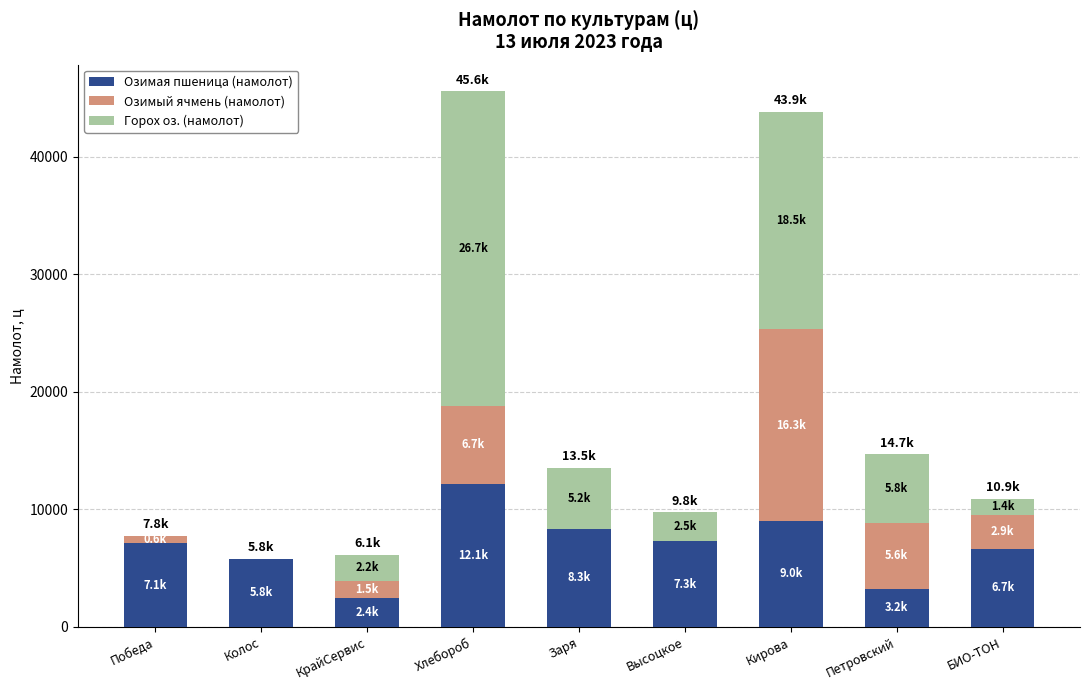

What is the total value across all series at БИО-ТОН?

10904.6